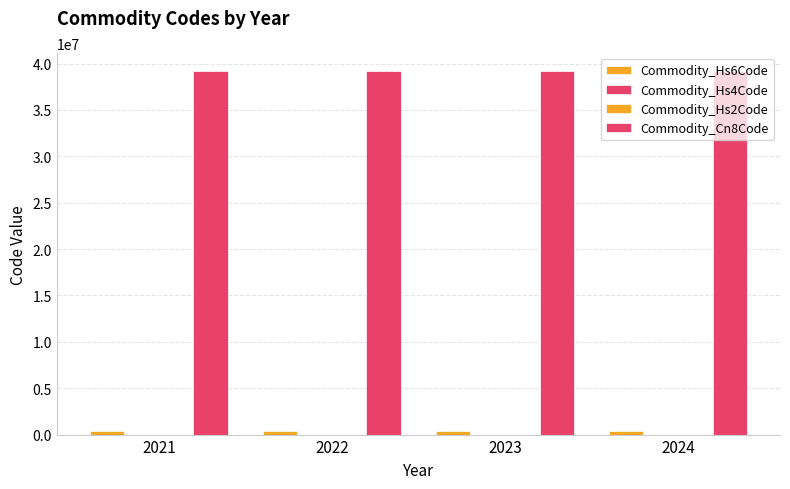

What is the total value across all series at 2022?

39568585